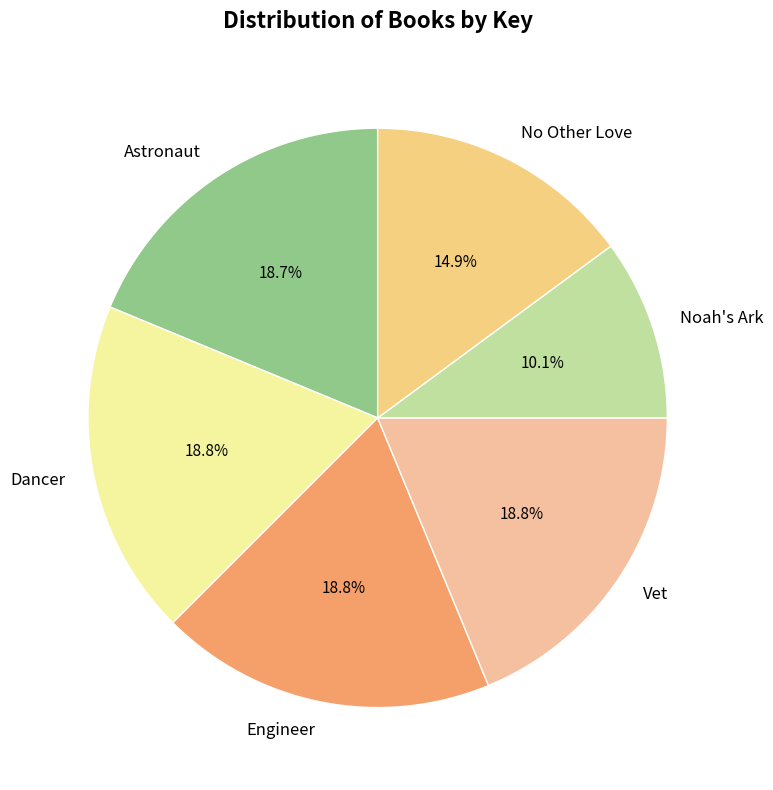

Does any single category account for the majority?

No